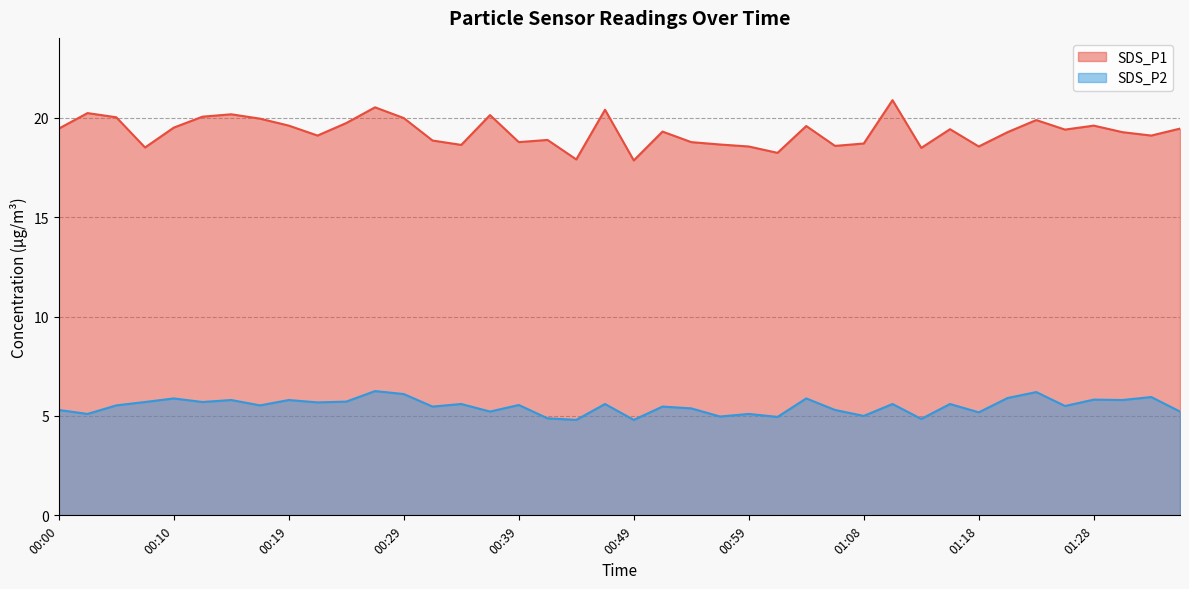

What is the difference between the highest and lowest values at 00:27?

14.3